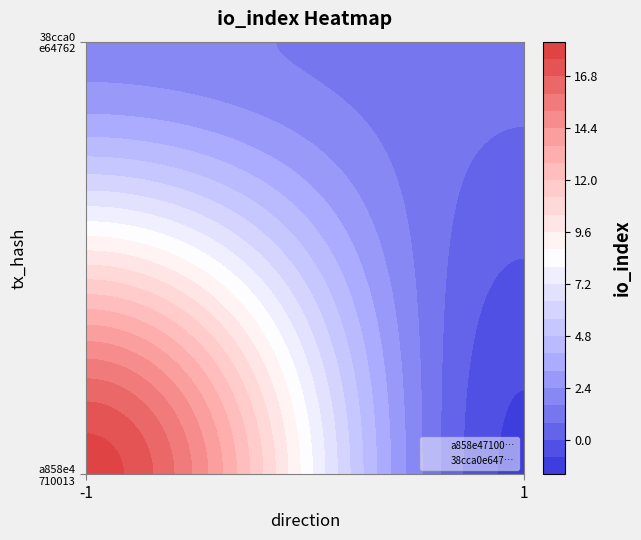

List the series in order of their overall mean, highest first.

a858e4710013bf73b58b35d1d5cd414856514af, 38cca0e64762cc1e4dc72089235dc6917ac523a